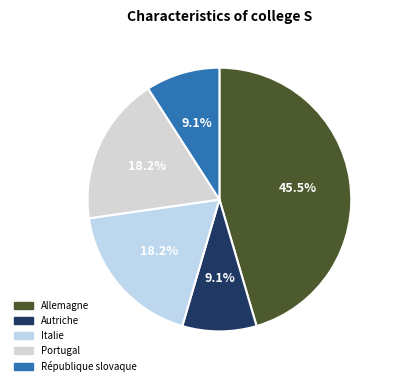

How many slices are in this pie chart?

5